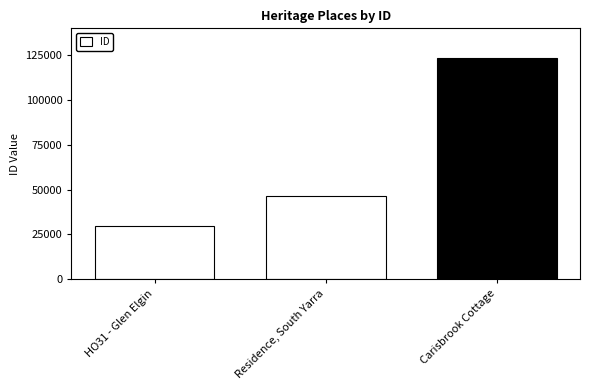

What is the sum of all values?

199535